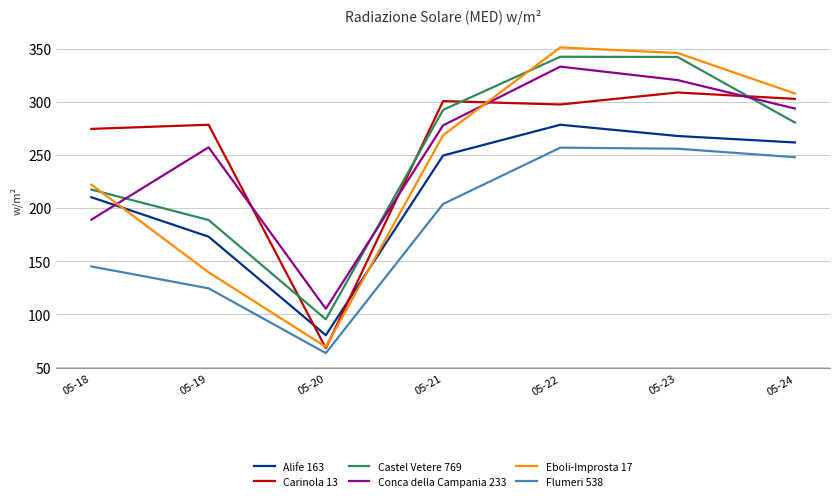

What is the minimum value for Flumeri 538?

63.2